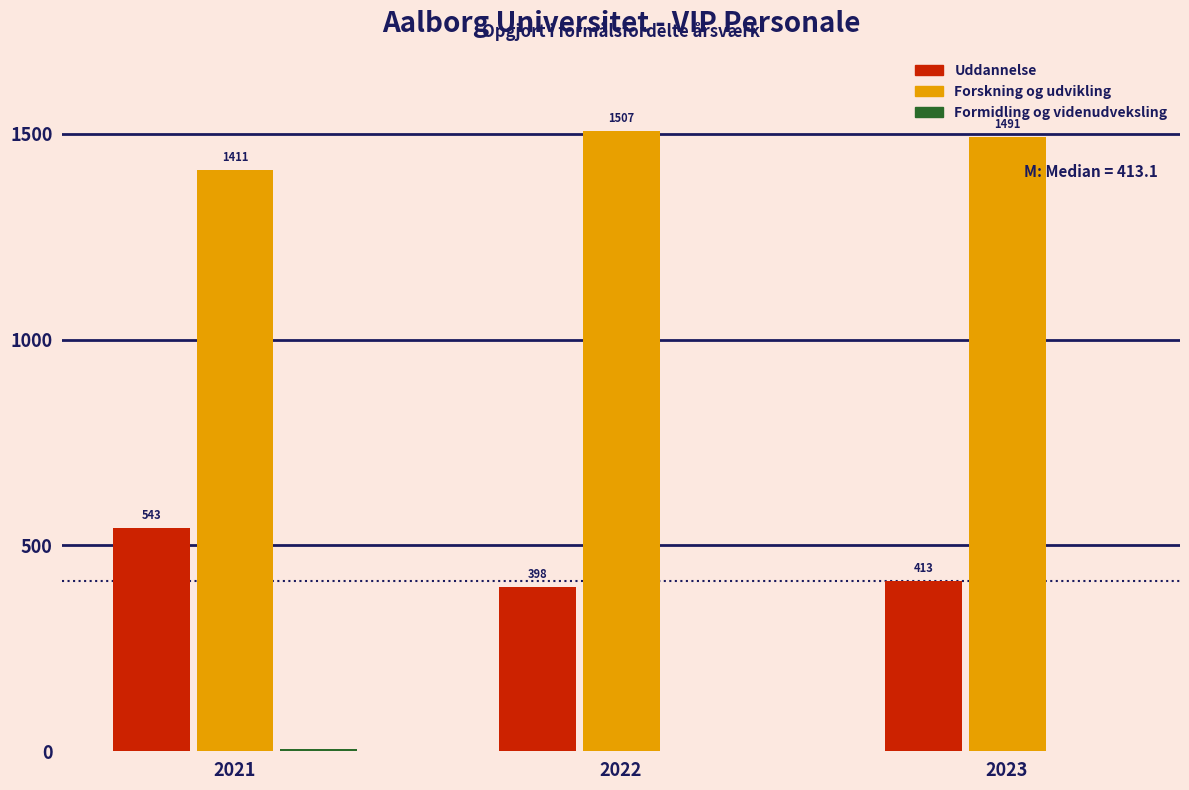

At which category is the sum across all series the highest?

2021